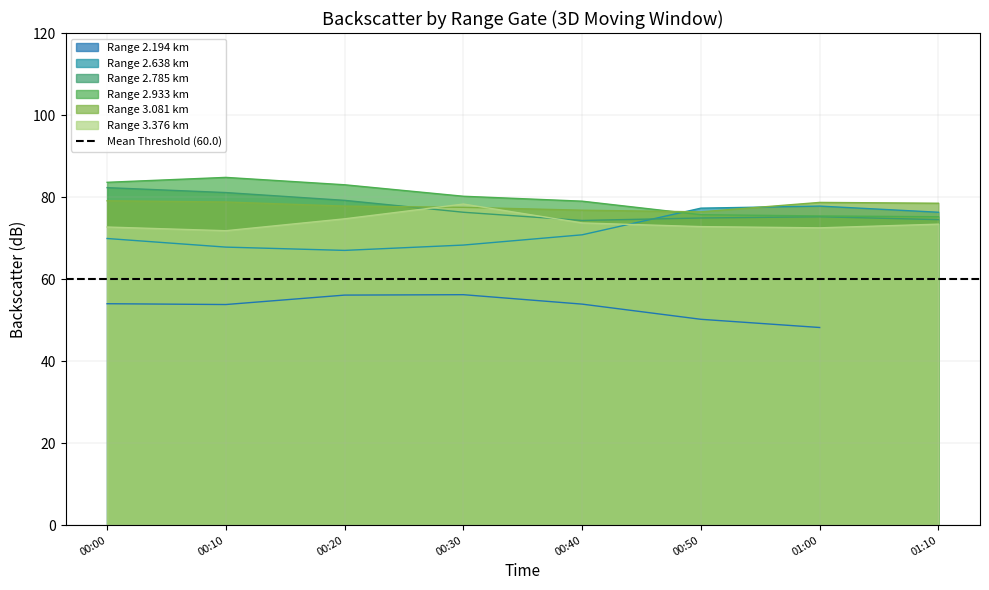

Does the chart have visible grid lines?

Yes